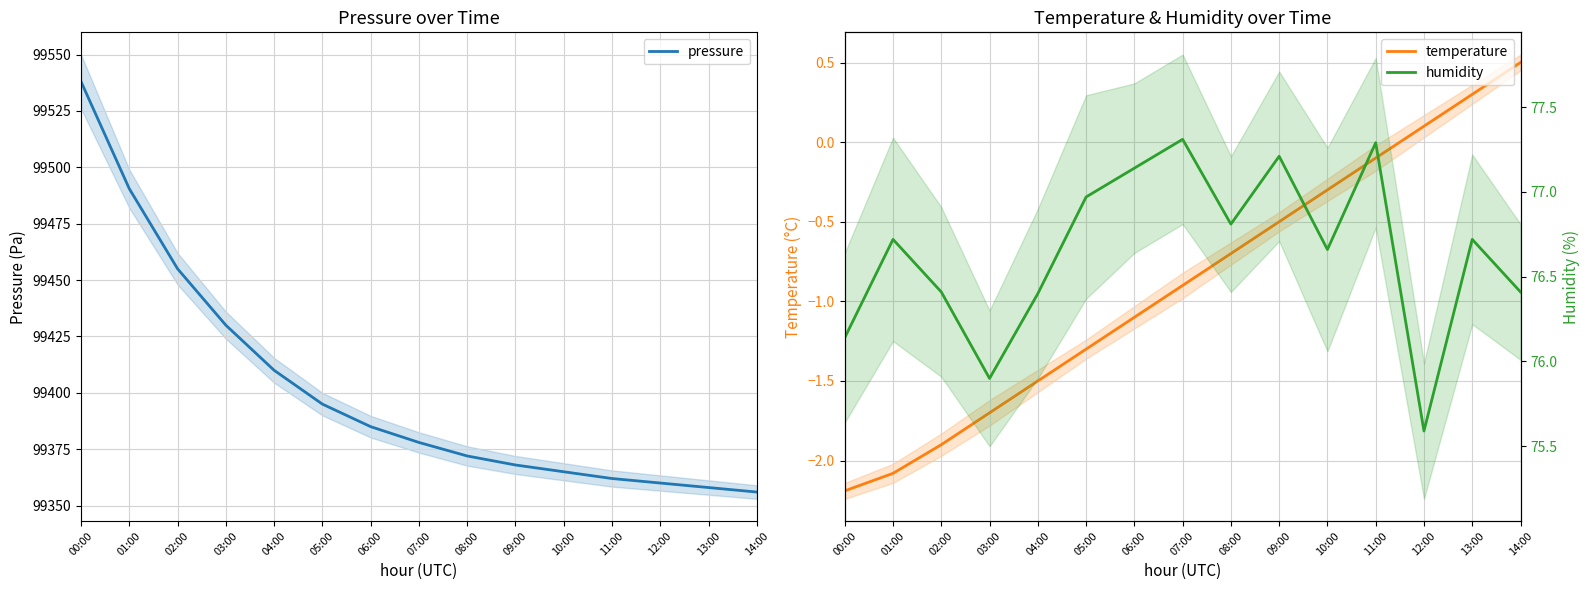

What is the label of the 9th point from the right?

06:00